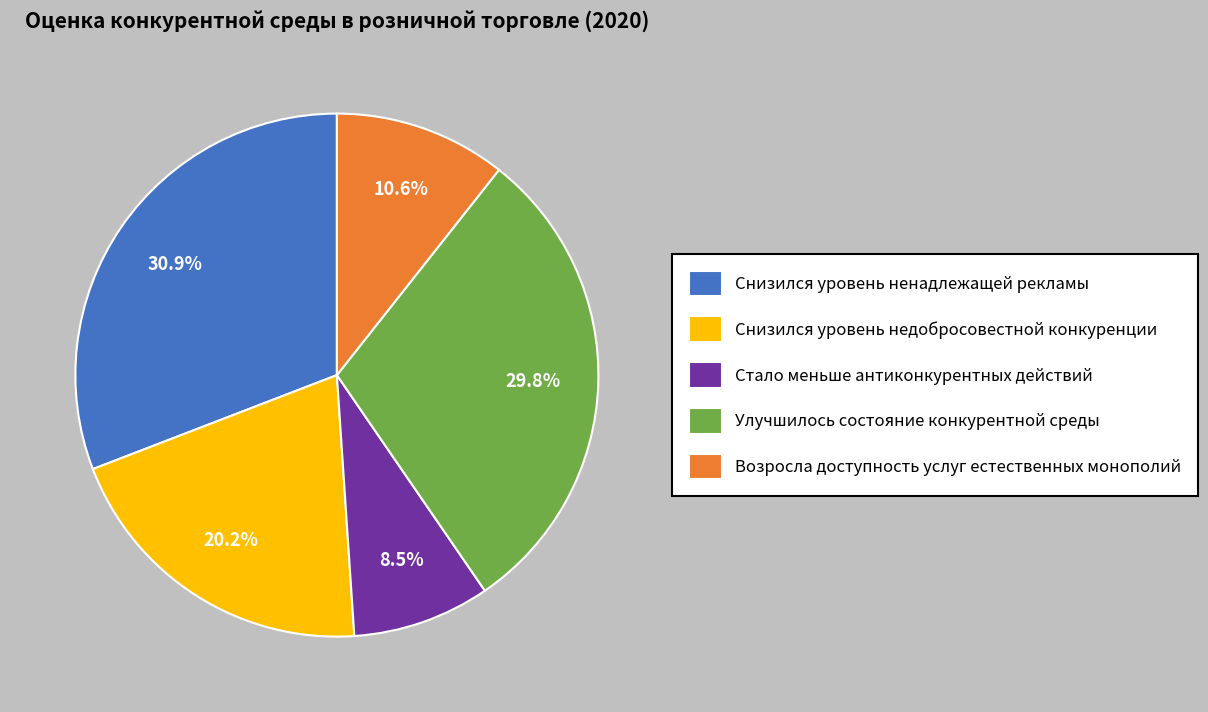

Combined, what portion of the pie is Улучшилось состояние конкурентной среды and Снизился уровень недобросовестной конкуренции?

50.0%